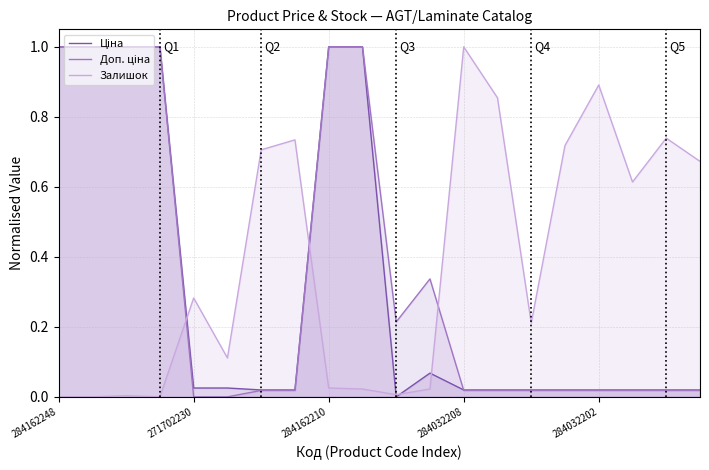

What is the maximum value for Залишок?

1.0